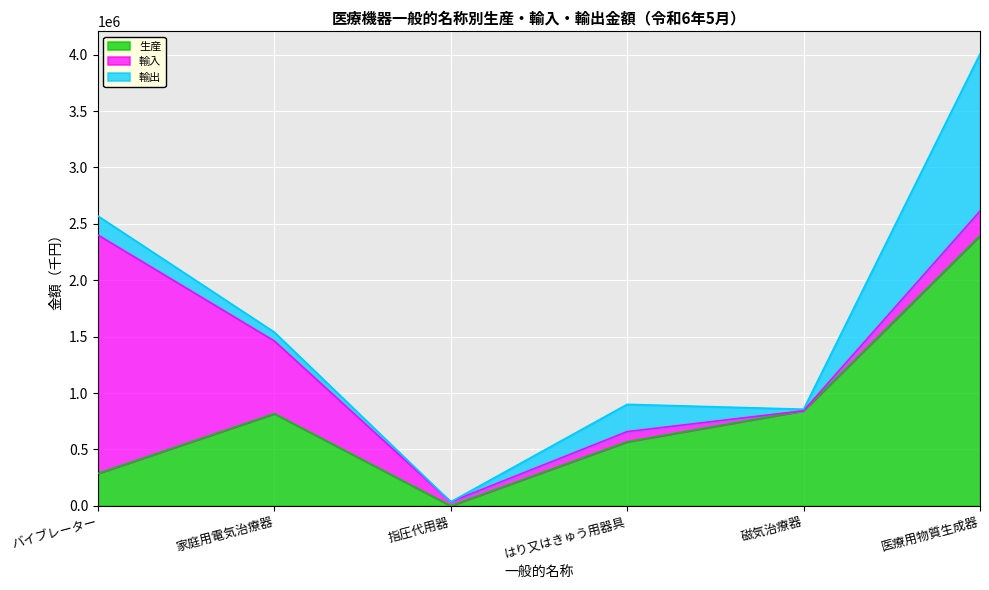

How many lines are shown in the chart?

3